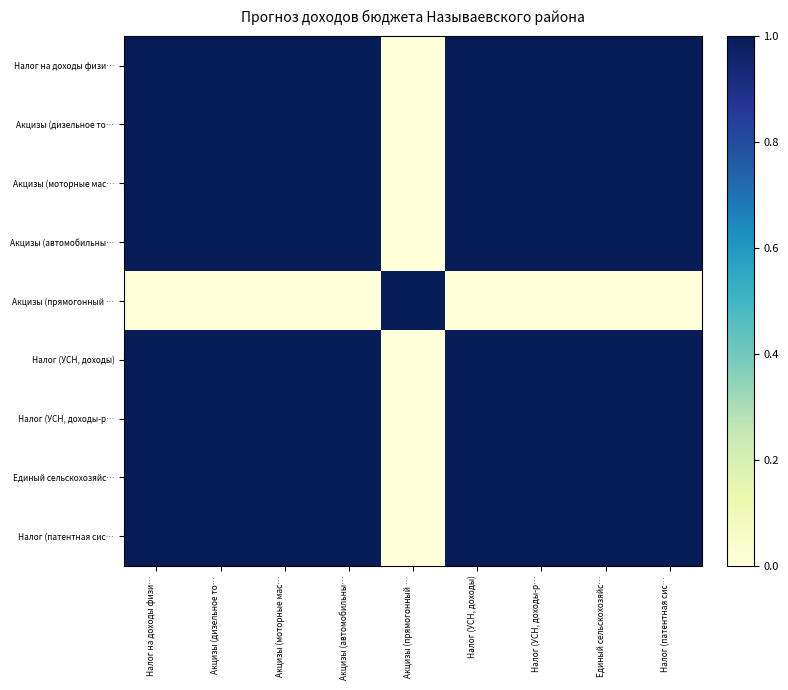

Count the number of categories in the chart.

9